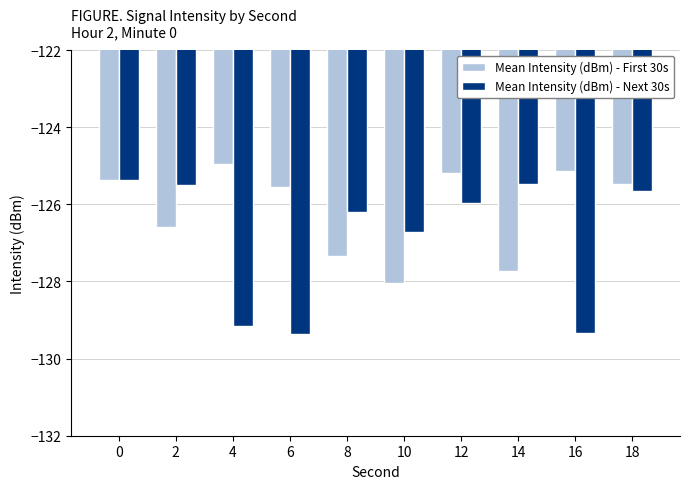

At how many categories does at least one series exceed -127?

10